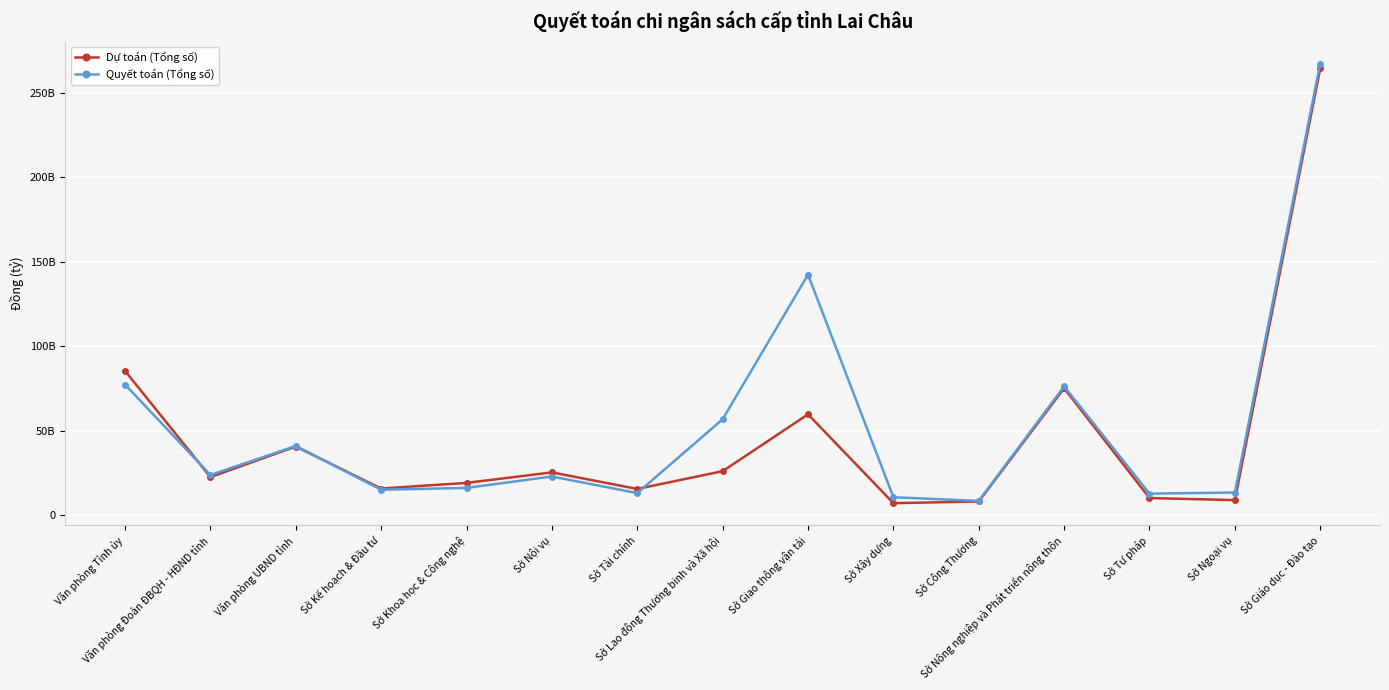

What are all the series names shown in the legend?

Dự toán (Tổng số), Quyết toán (Tổng số)